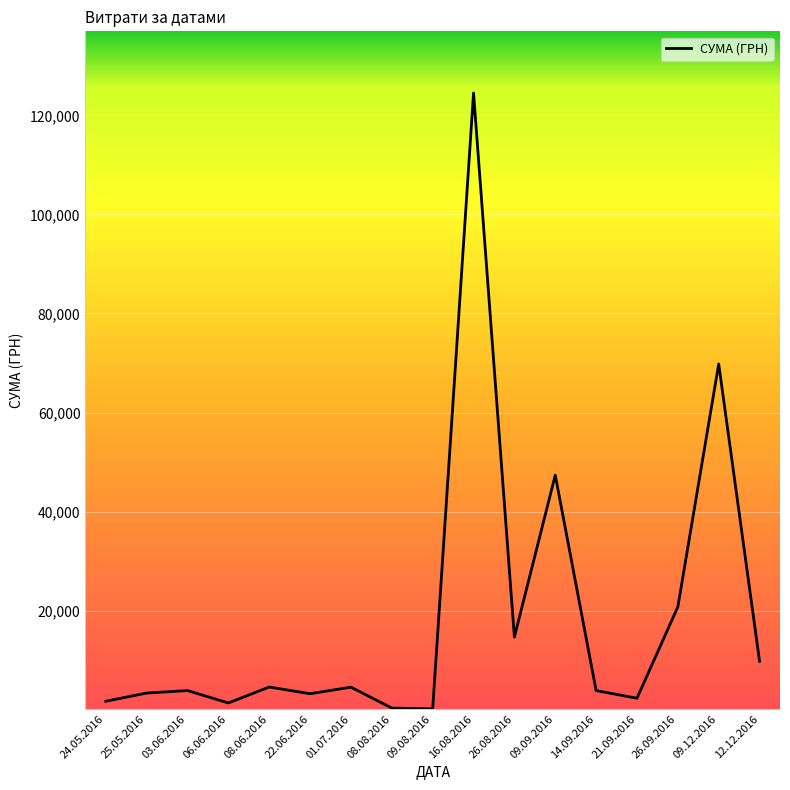

What is the sum of all values?

315867.1